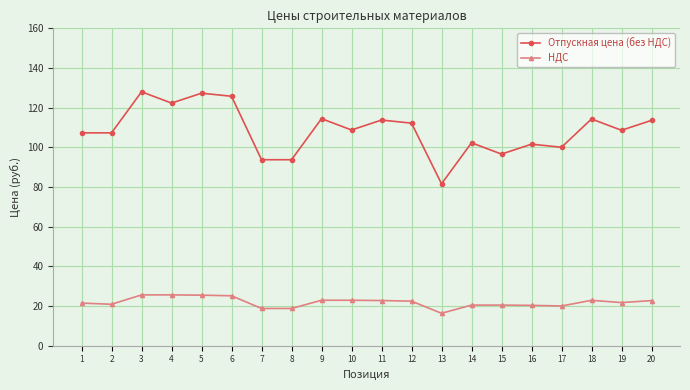

Is it true that Отпускная цена (без НДС) equals 108.8 at 10?

True